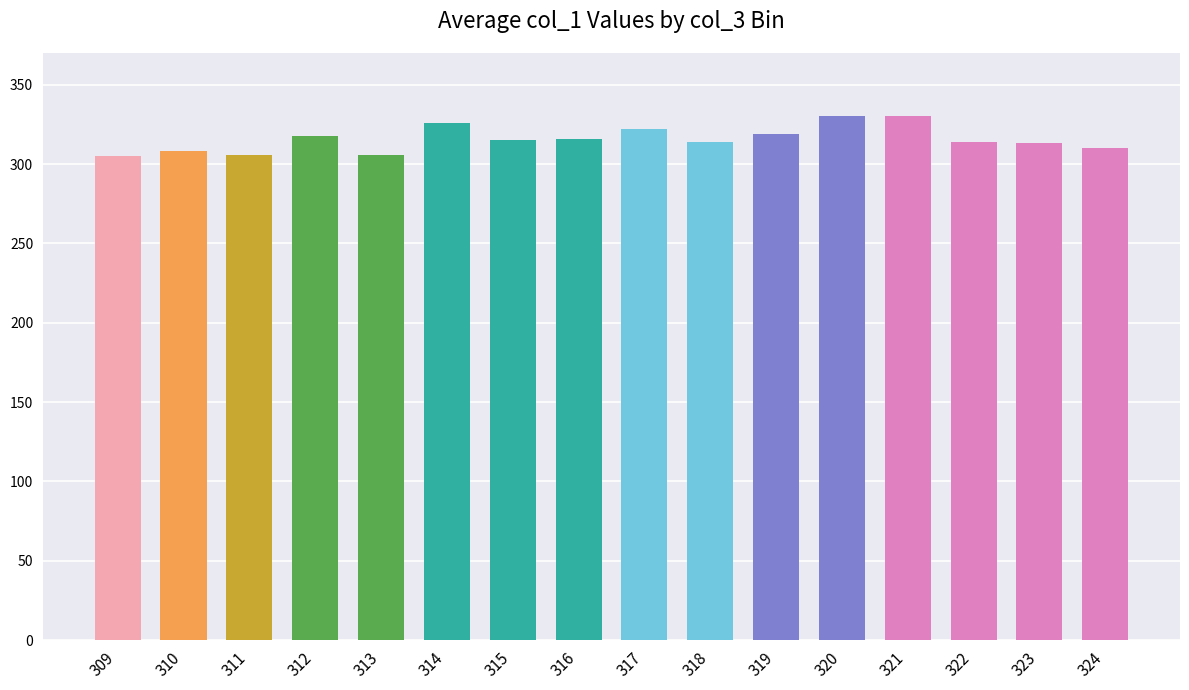

Approximately how many times larger is the value at 321 compared to 319?

1.0